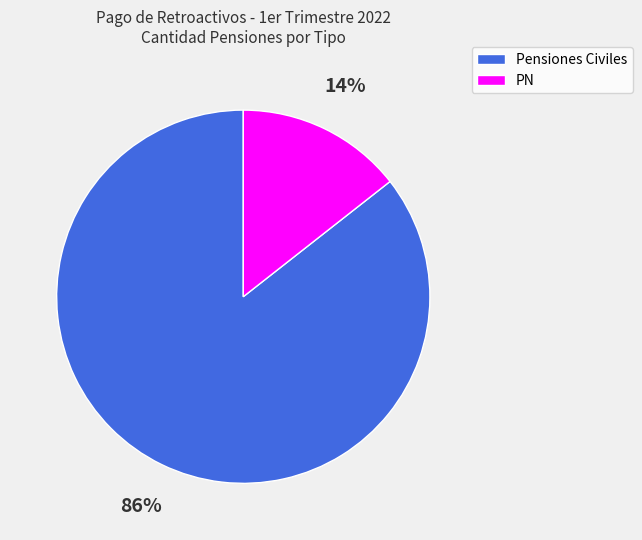

To the nearest percent, what is the average slice percentage?

50%